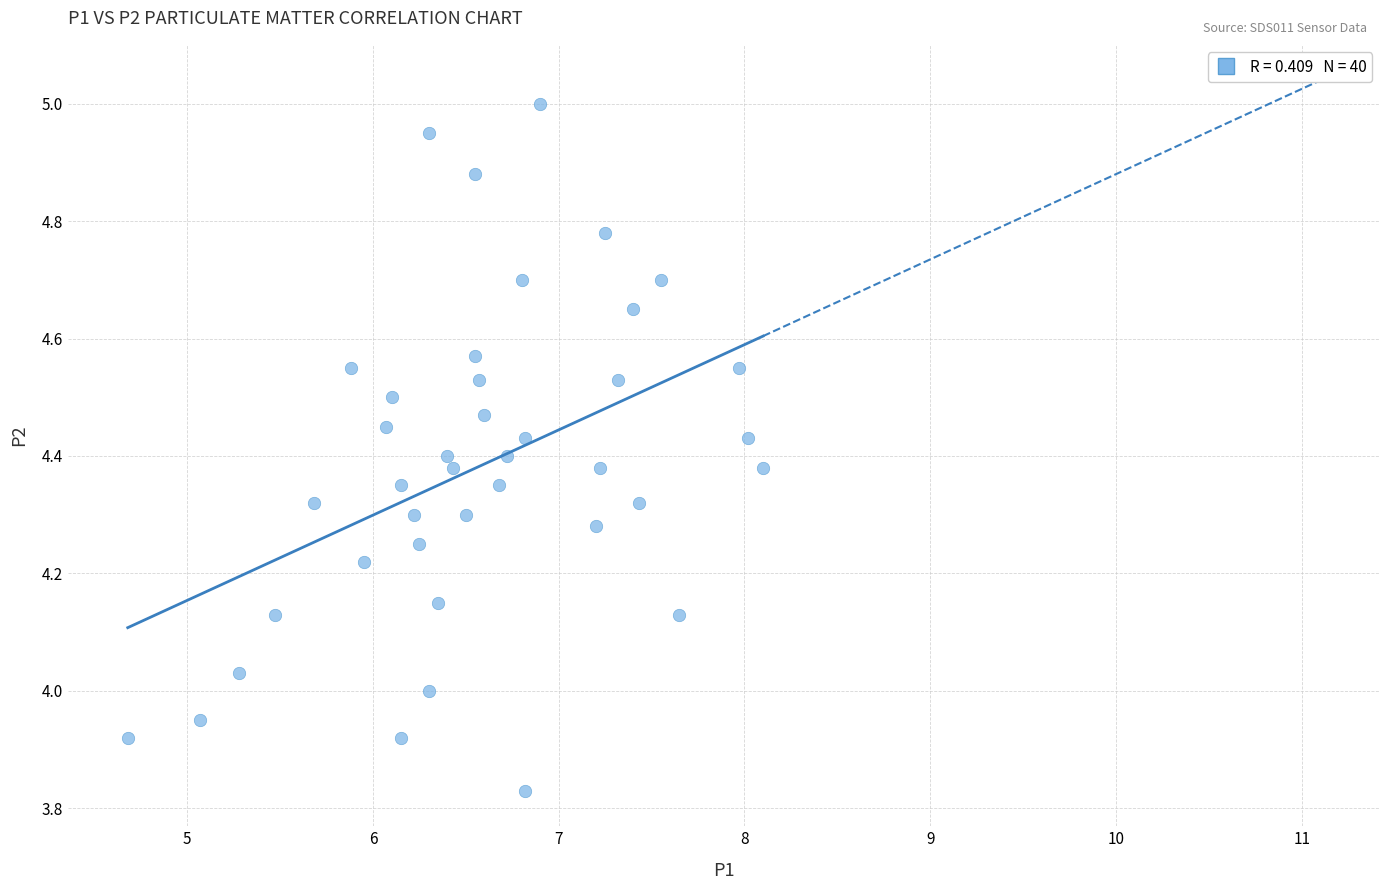

What is the range of Y values (max minus min)?

1.2